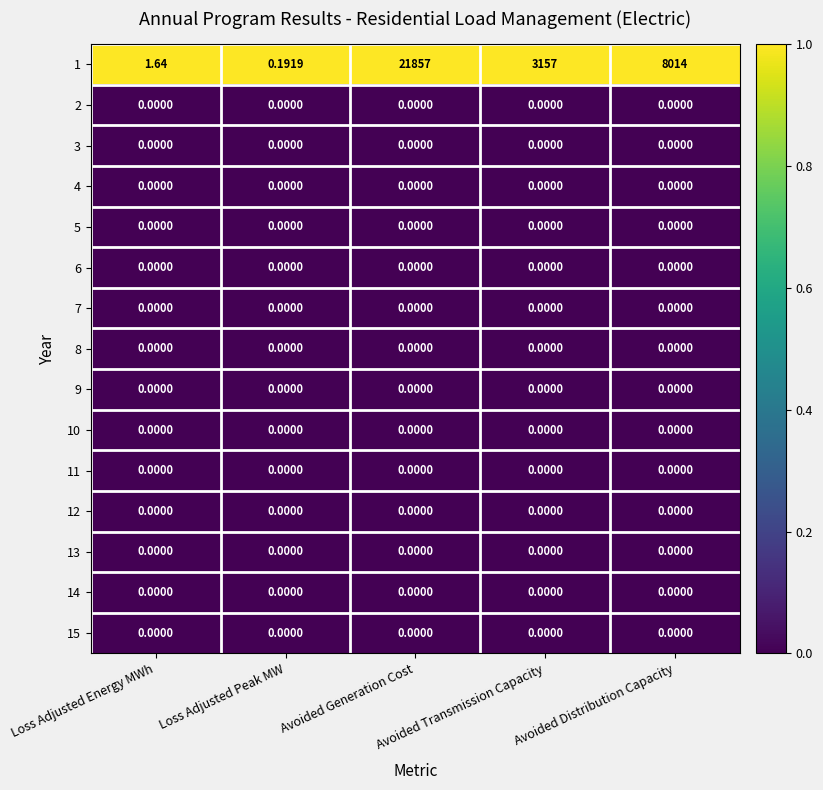

At which label is 1 closest to 10928?

Avoided Distribution Capacity